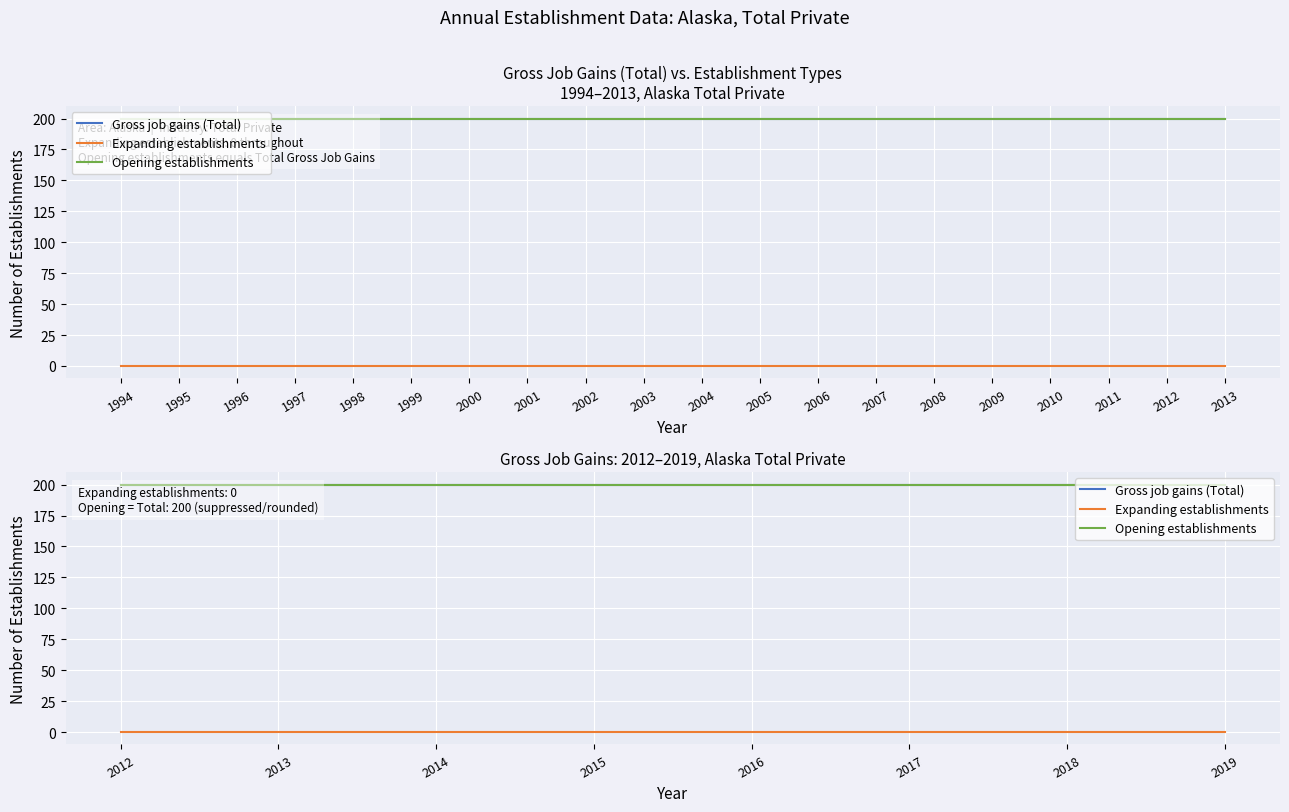

True or false: Opening establishments has more than 0 points higher than both neighbors.

False